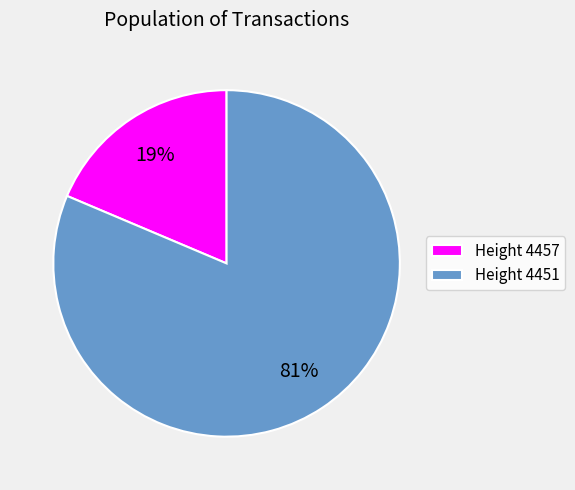

To the nearest percent, what portion does Height 4457 represent?

19%